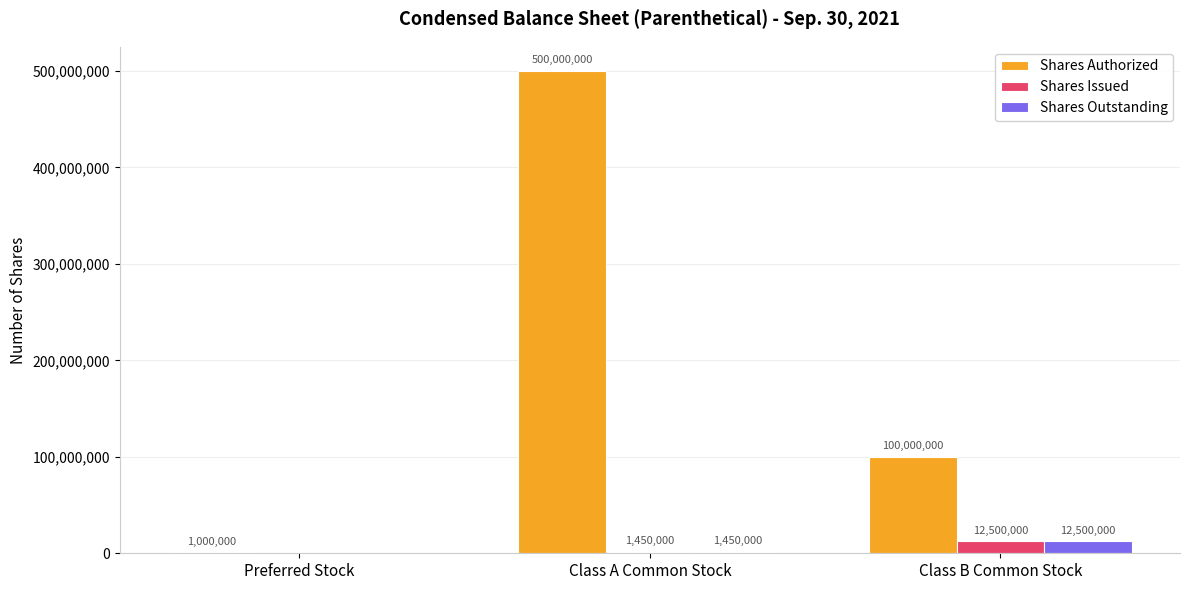

What is the sum of all Shares Outstanding values?

13950000